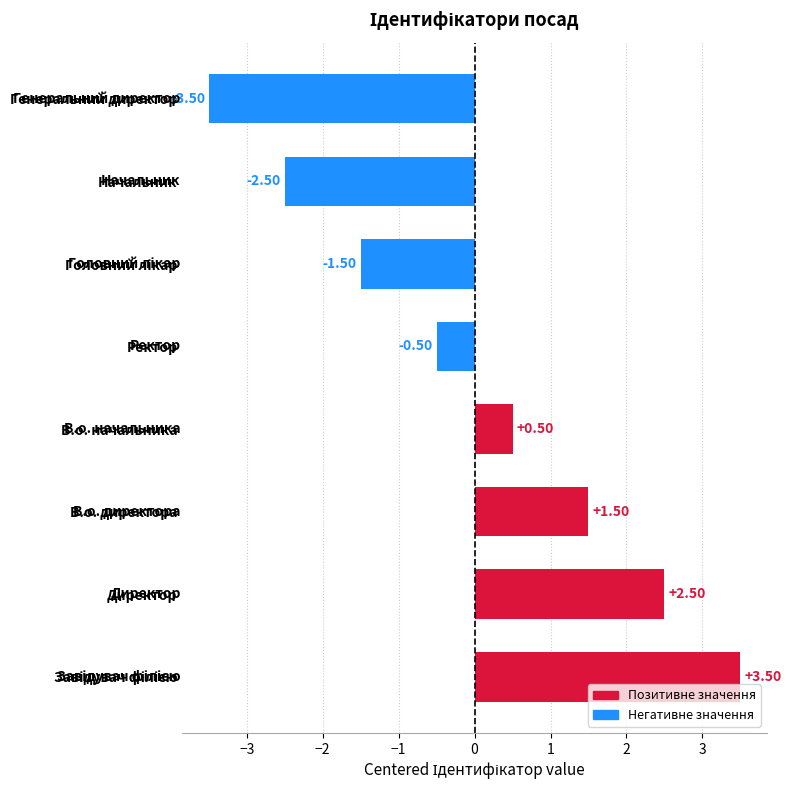

What is the change in value from В.о. начальника to Начальник?

-3.0